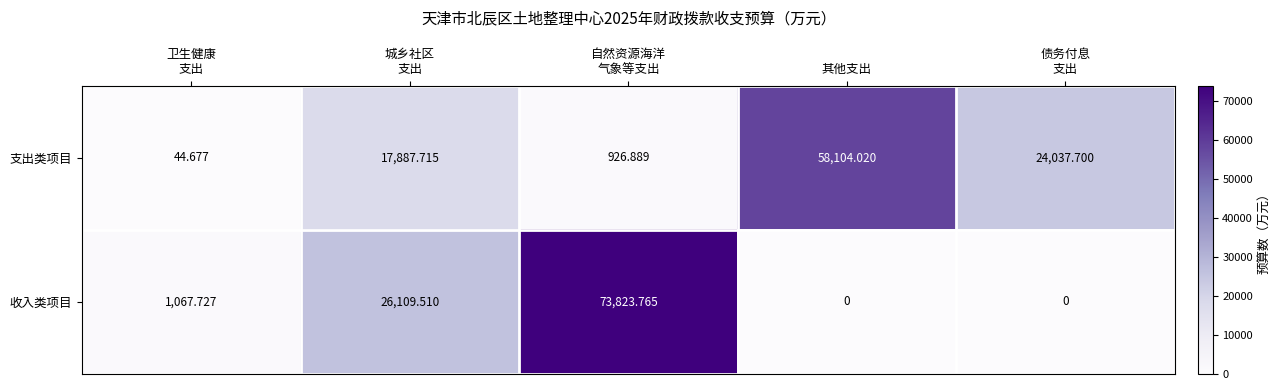

List the series in order of their peak value, highest first.

收入类项目, 支出类项目